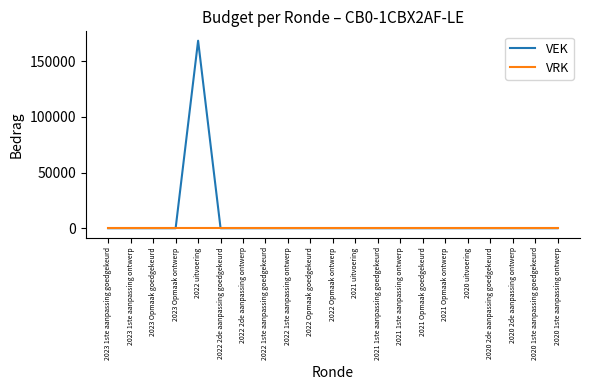

Which series has the largest total across all categories?

VEK